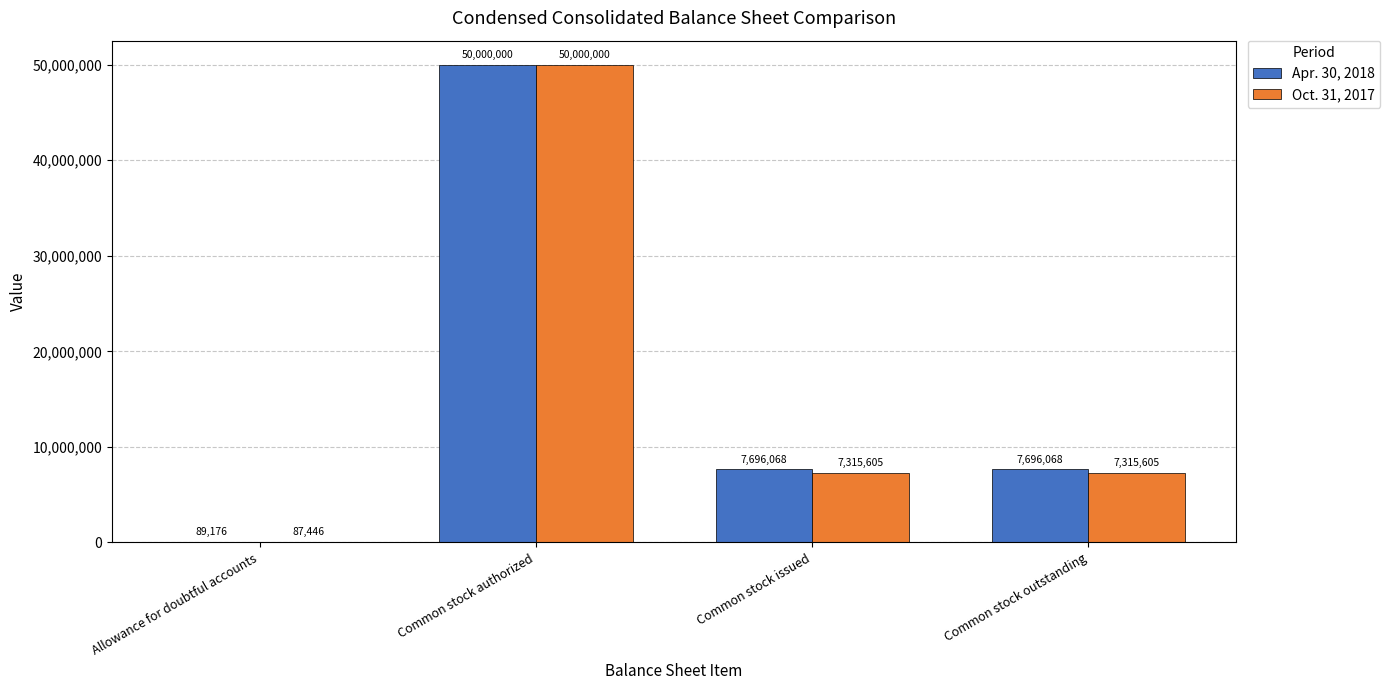

Reading left to right, extract all data points from this chart.

Apr. 30, 2018: Allowance for doubtful accounts=89176	Common stock authorized=50000000	Common stock issued=7696068	Common stock outstanding=7696068
Oct. 31, 2017: Allowance for doubtful accounts=87446	Common stock authorized=50000000	Common stock issued=7315605	Common stock outstanding=7315605